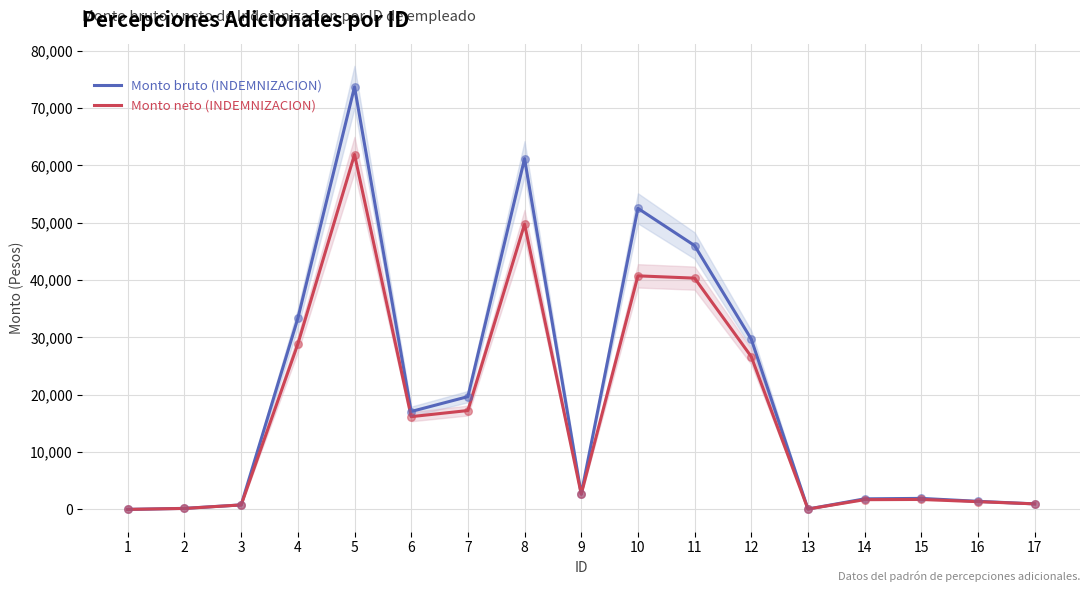

What is the total value across all series at 8?

110946.3